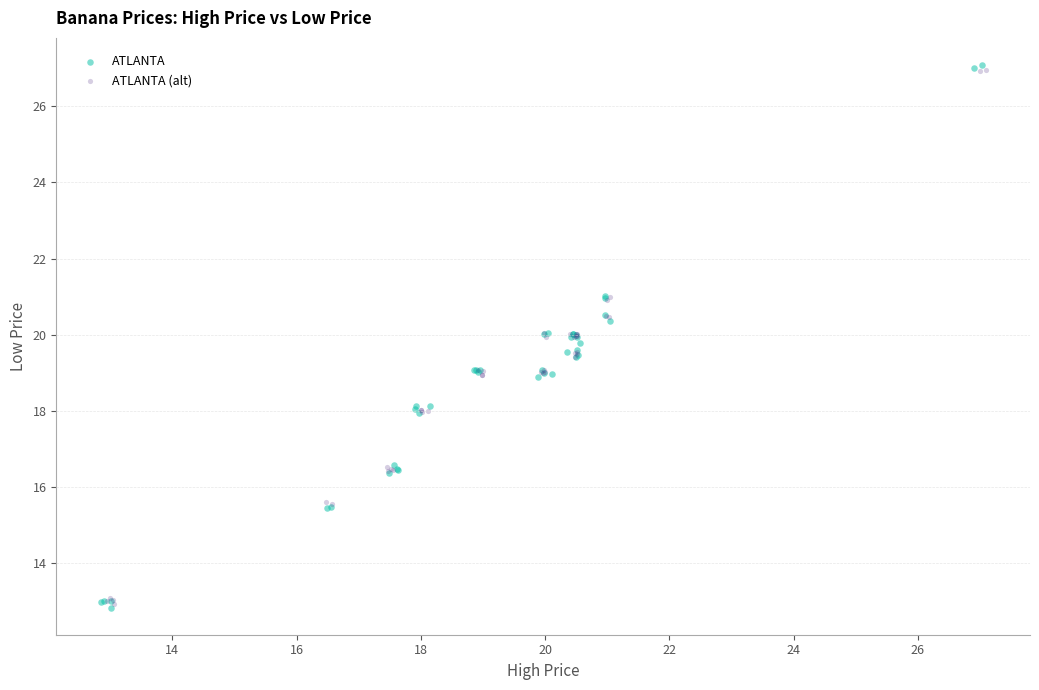

Which series has the widest spread of Y values?

ATLANTA